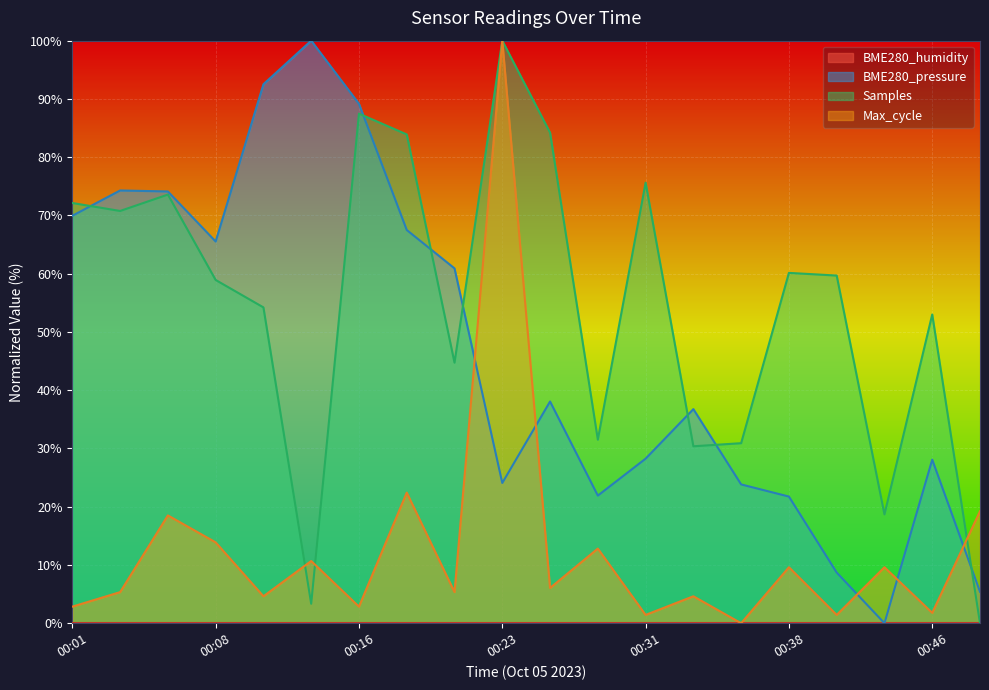

What is the sum of all values?

930.7